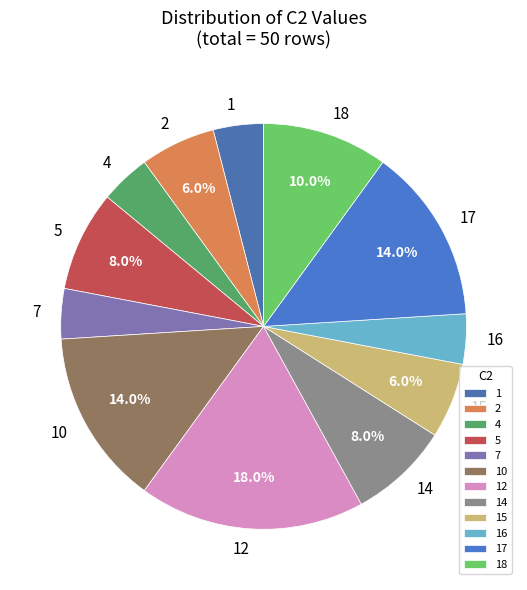

Does any single category account for the majority?

No